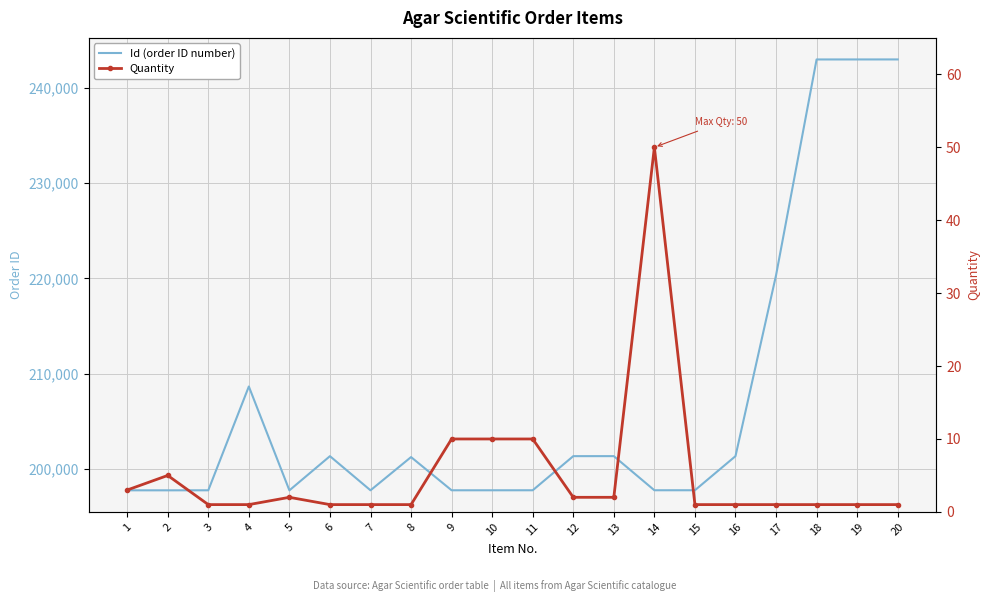

True or false: Id (order ID number) and Quantity intersect in this chart.

False